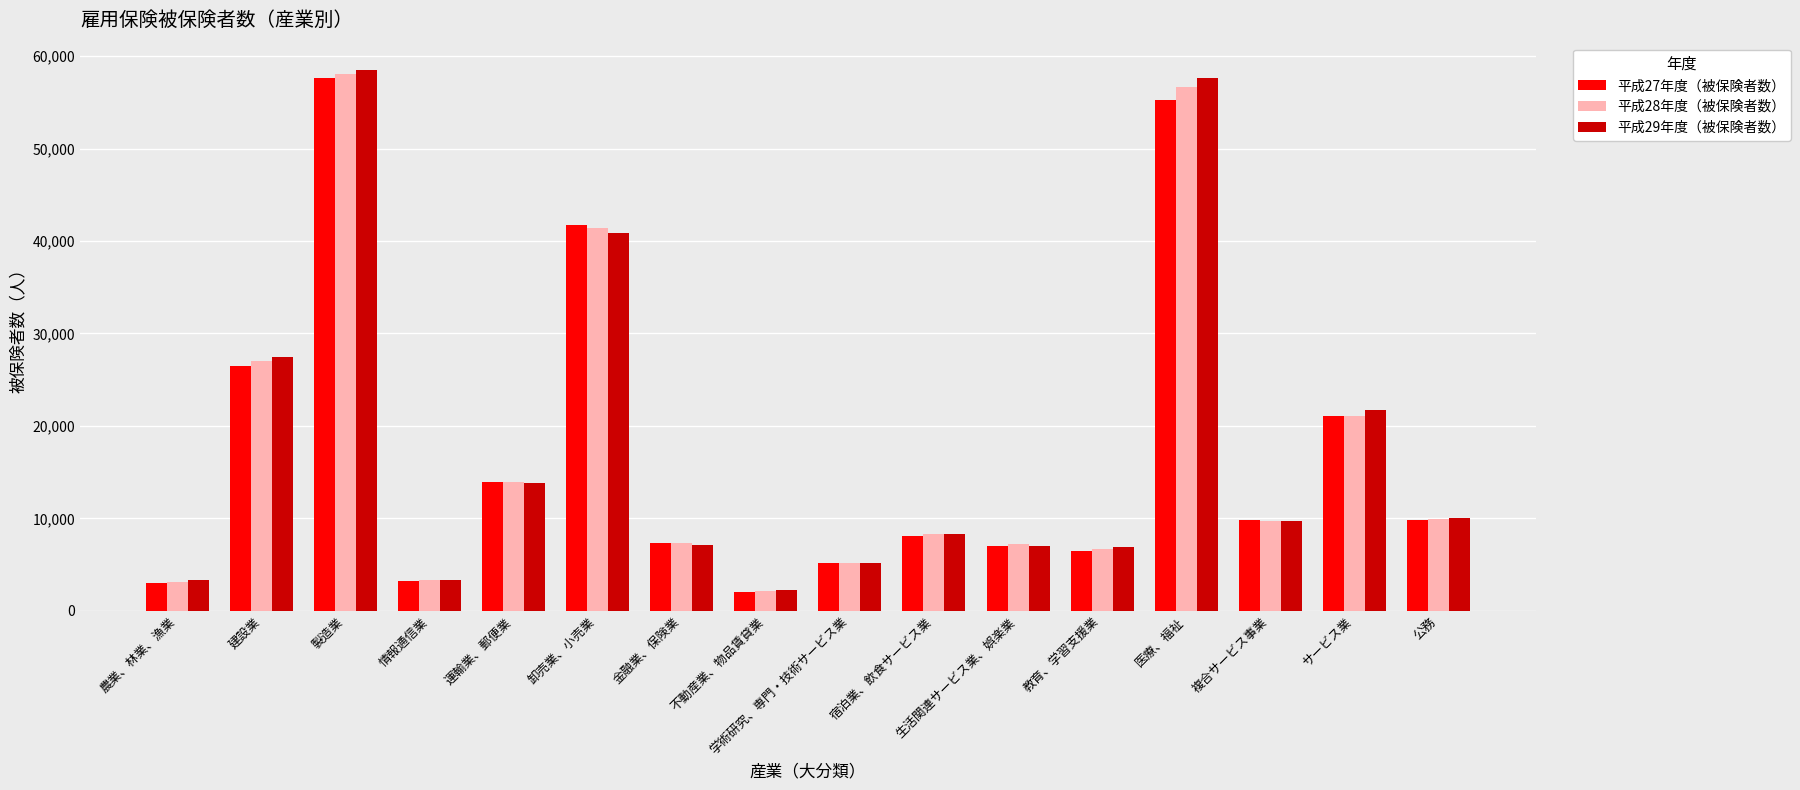

How many bars are there in total?

48